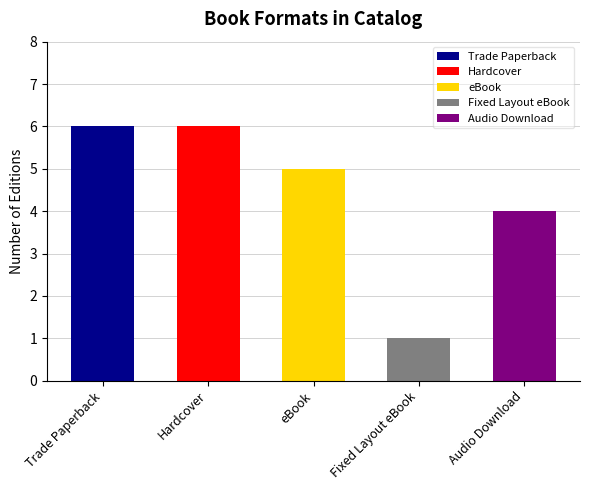

Read the value at eBook.

5